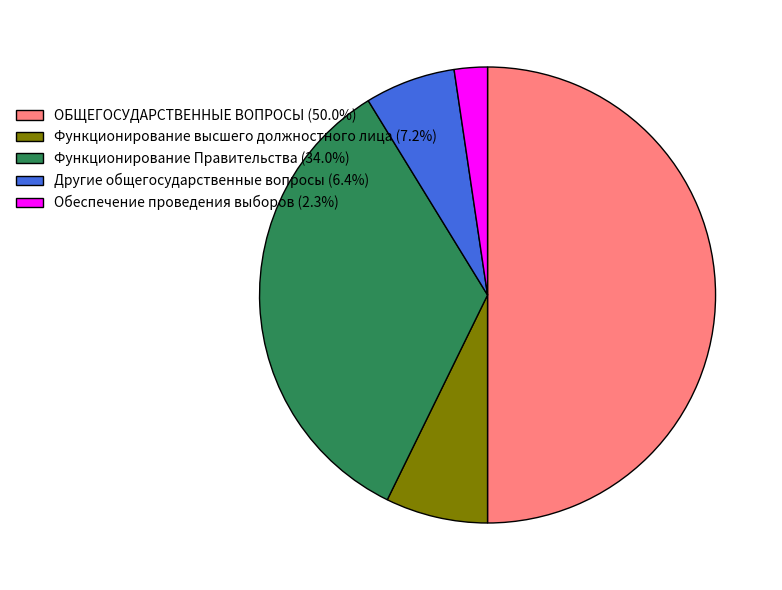

Count the number of slices in the pie.

5